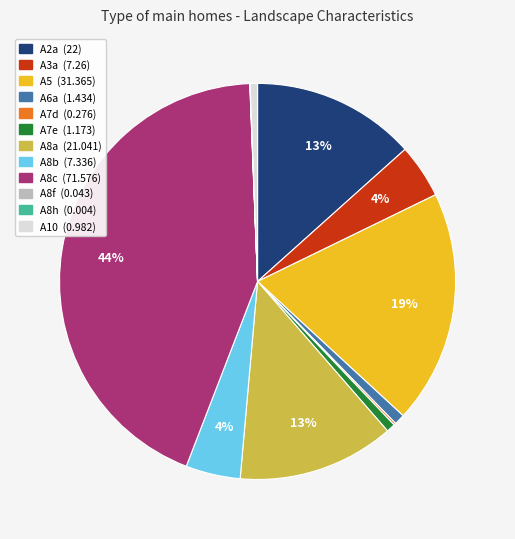

Which slice is the largest?

A8c